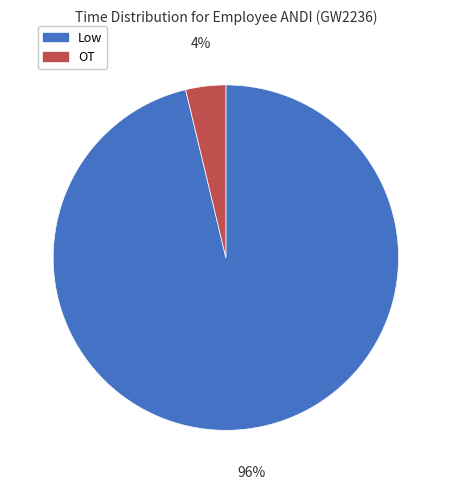

Is the sum of Low and OT greater than half?

Yes